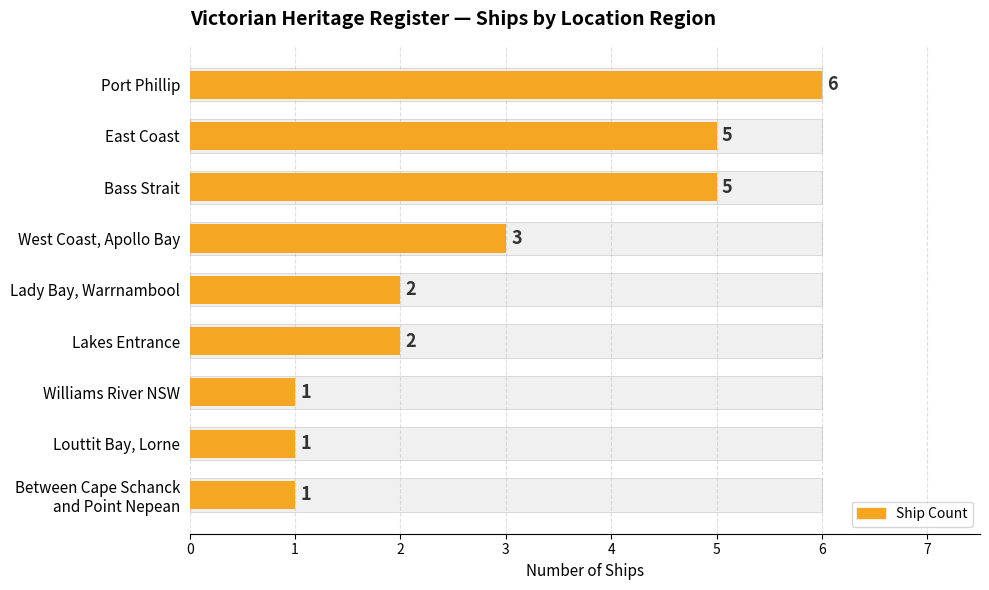

Are the bars horizontal?

Yes